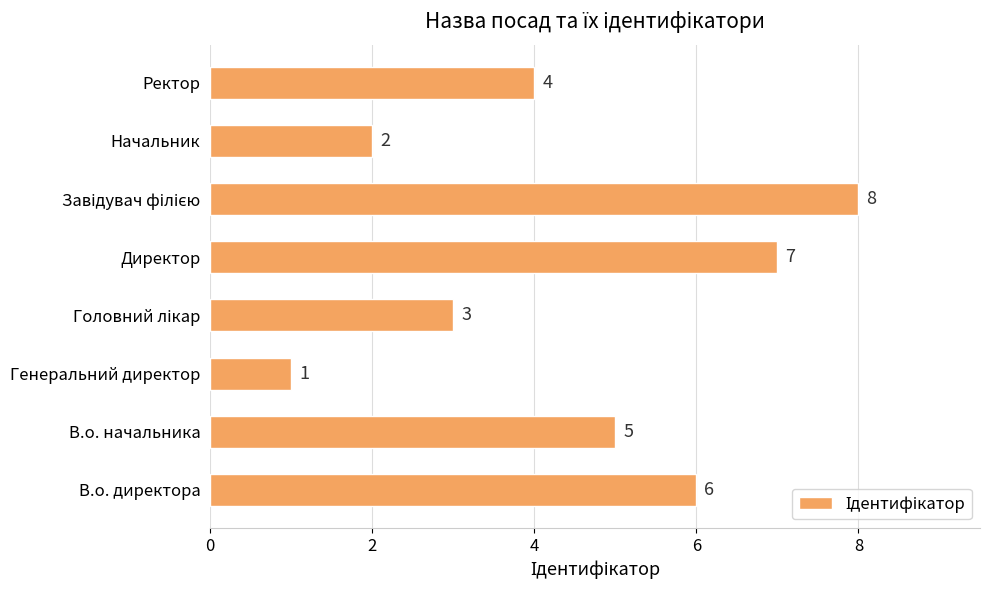

Are the bars horizontal?

Yes